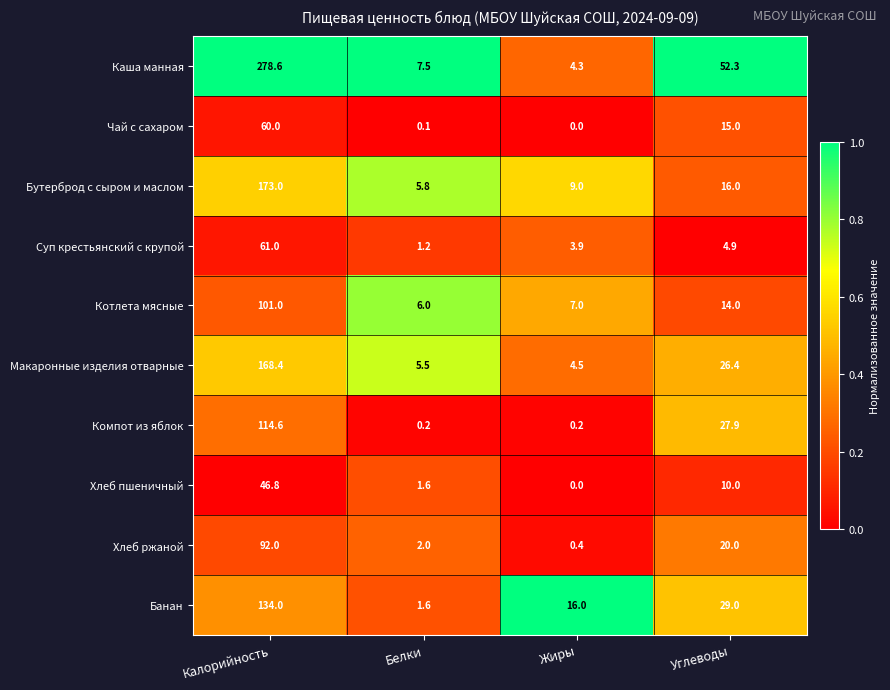

At which label is Хлеб ржаной closest to 46?

Углеводы